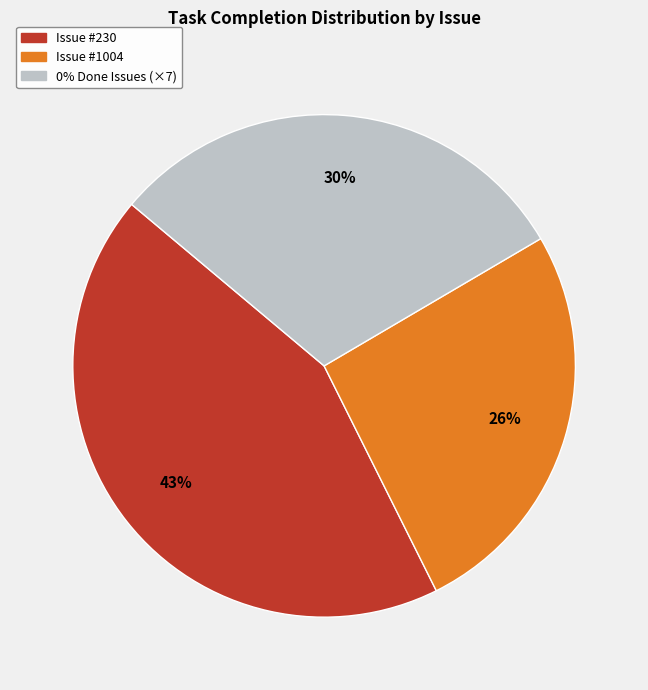

Is it true that Issue #1004 is 26% of the pie?

True